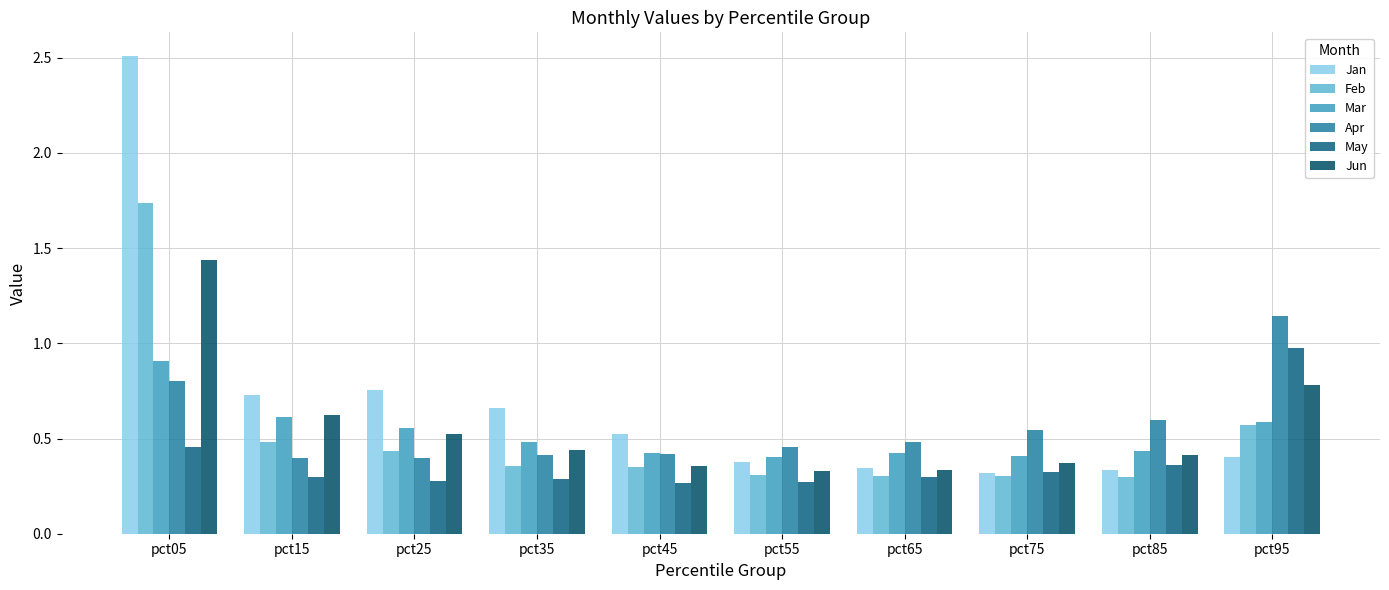

How many bars are there in each group?

6